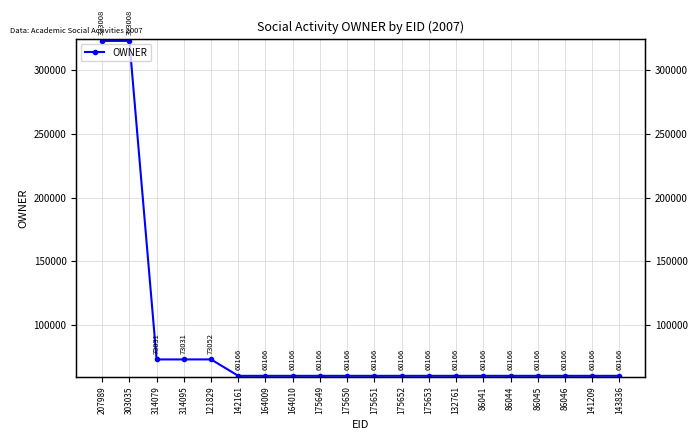

Between 141209 and 164010, which is larger?

141209